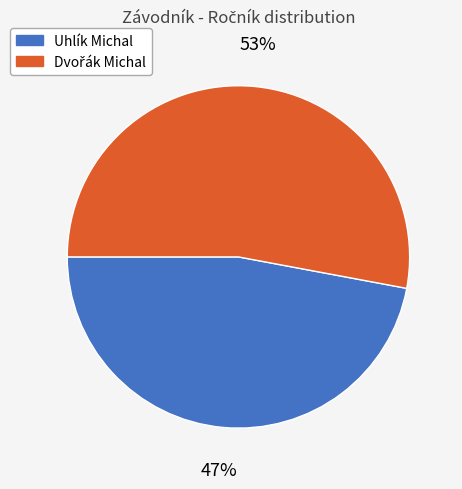

Does any single category account for the majority?

Yes